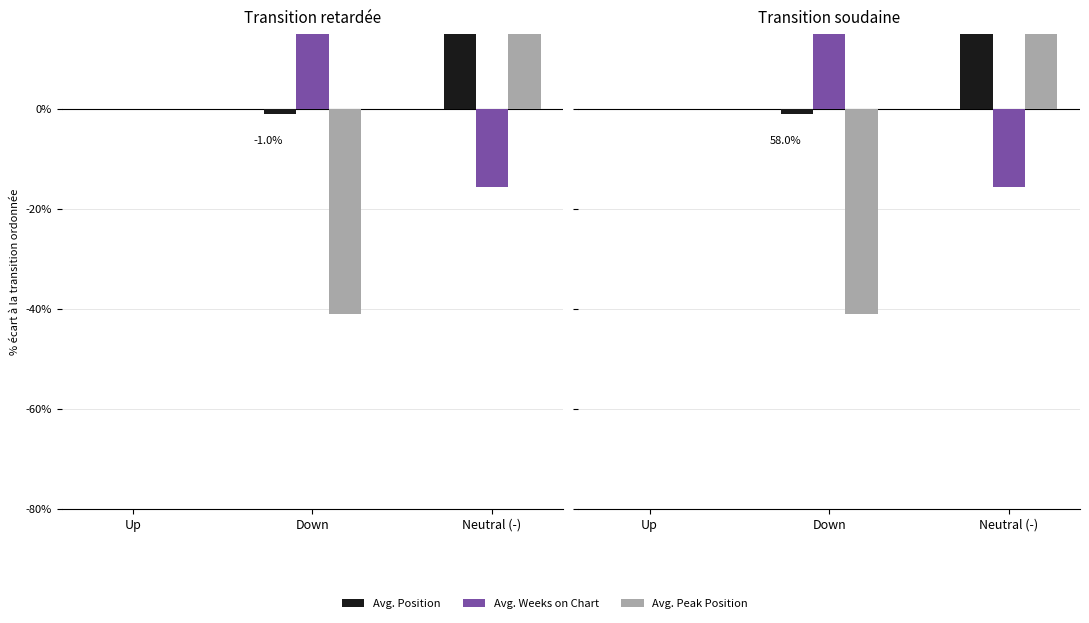

Which category has the lowest value in the Avg. Position series?

Down